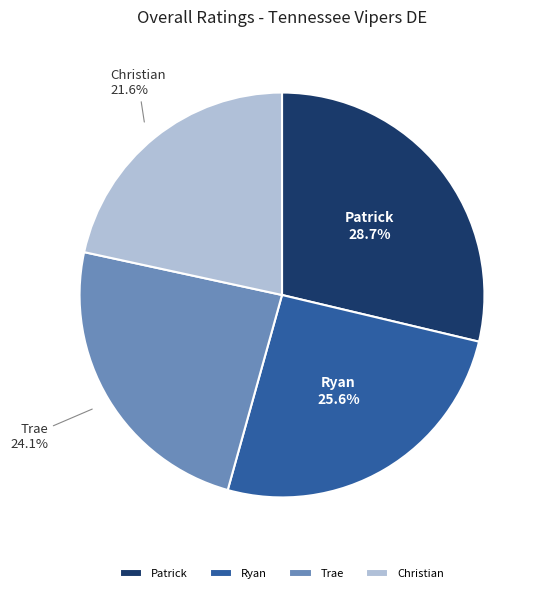

Approximately how many times larger is the value at Trae compared to Patrick?

0.8